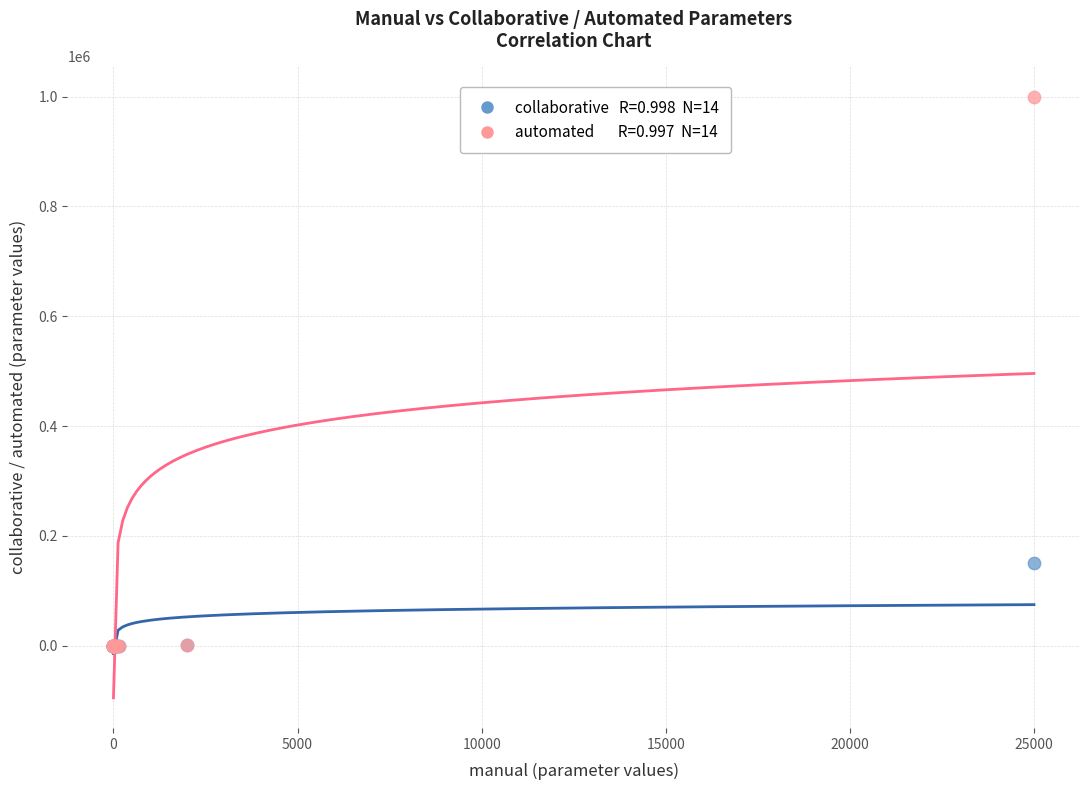

Across all series, what Y value is closest to 500000?

150000.0